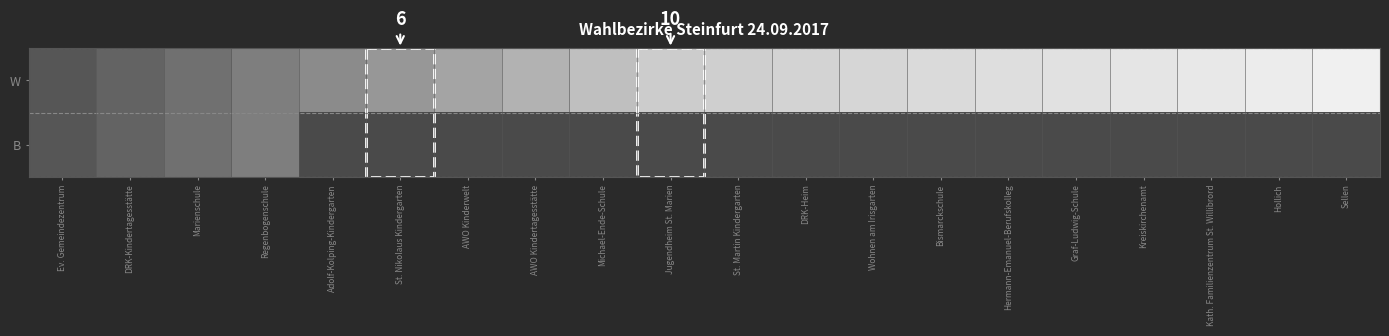

What is the highest value of the B series?

0.2